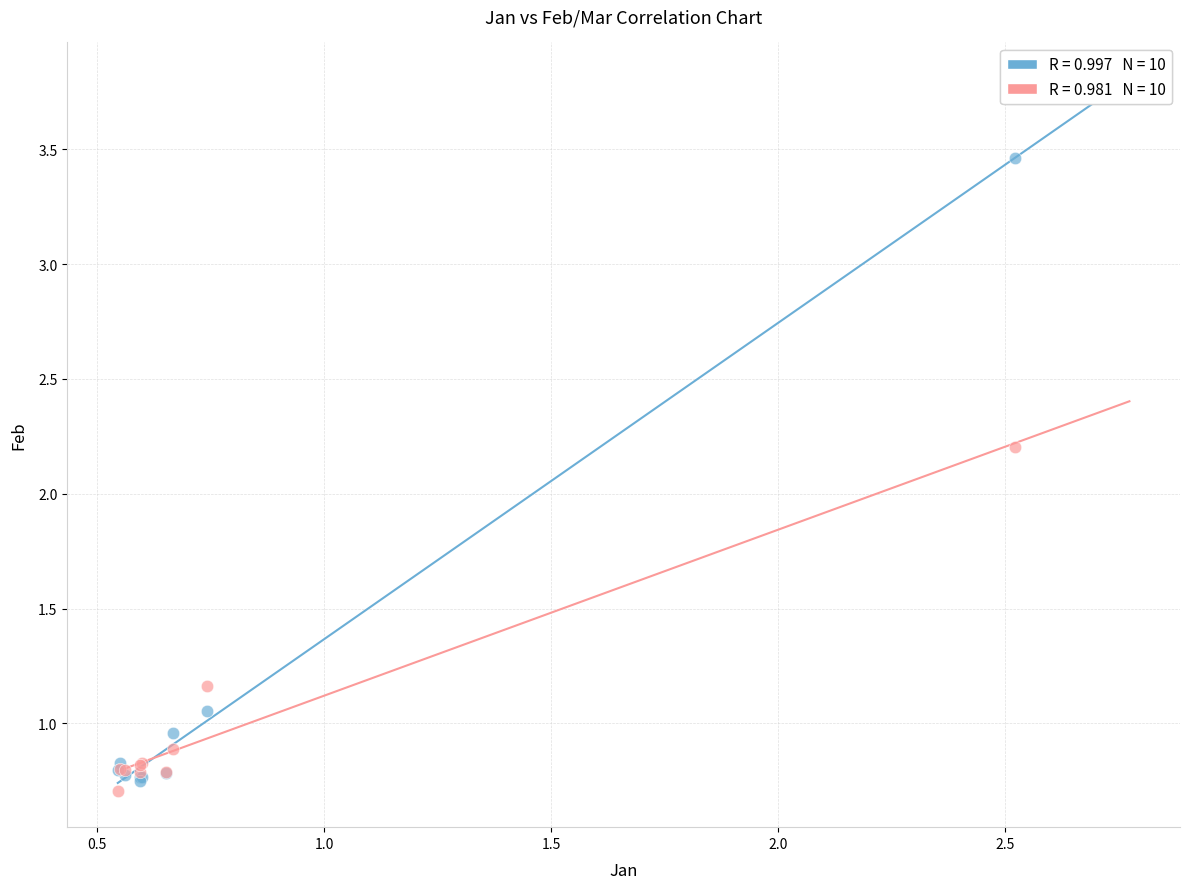

Across all series, what Y value is closest to 2?

2.2